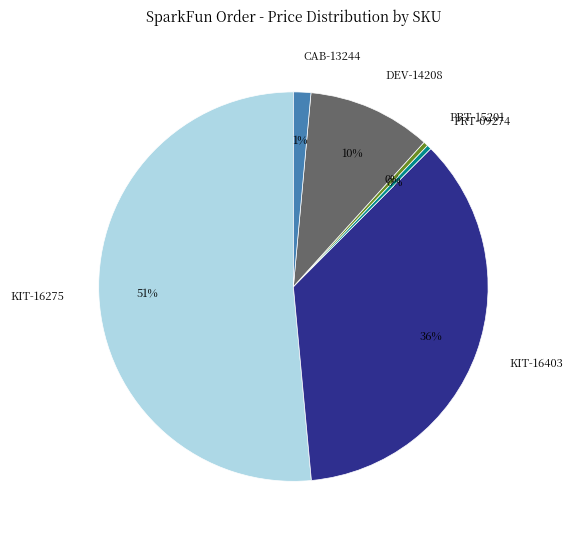

To the nearest percent, what is the average slice percentage?

17%